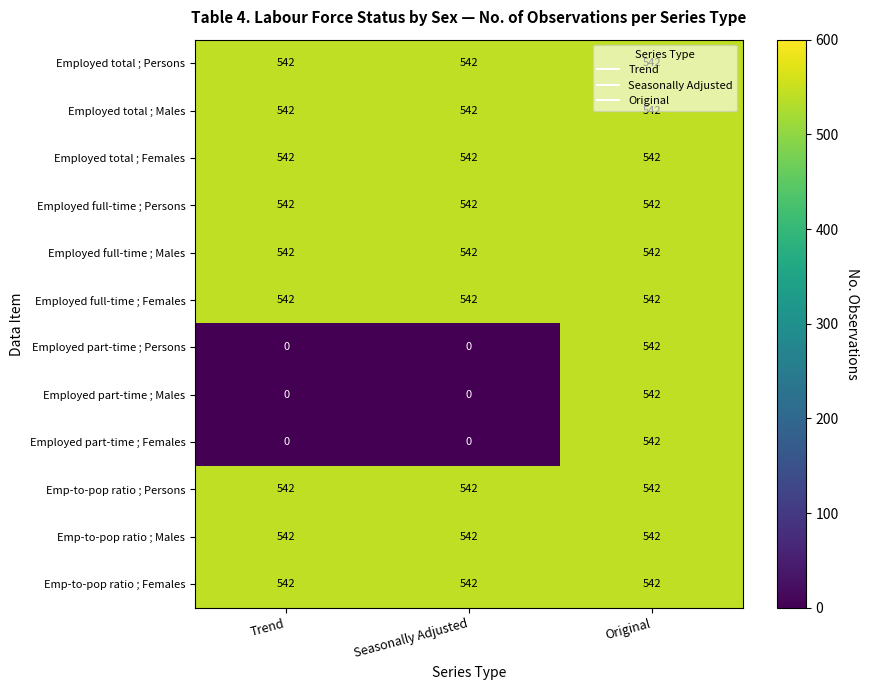

At how many categories does at least one series exceed 313?

3